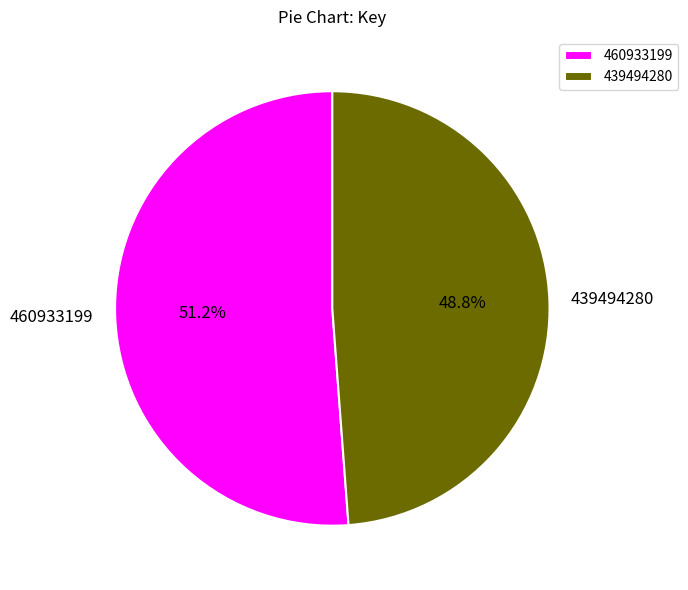

To the nearest percent, what percentage of the pie is 439494280?

49%